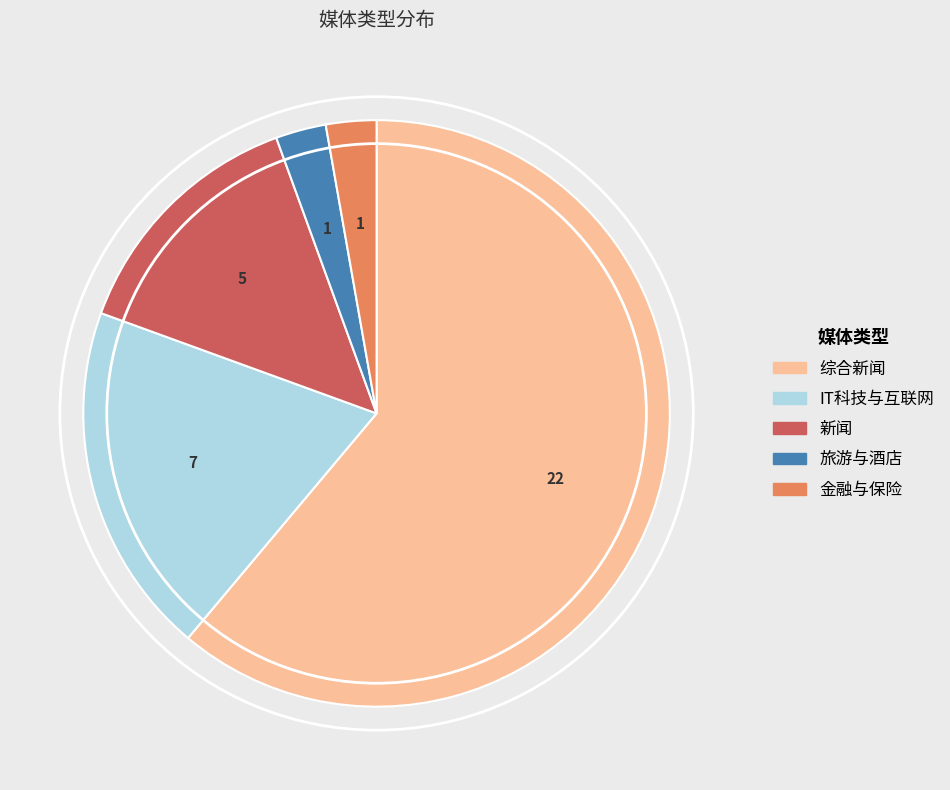

Which slice is the largest?

综合新闻